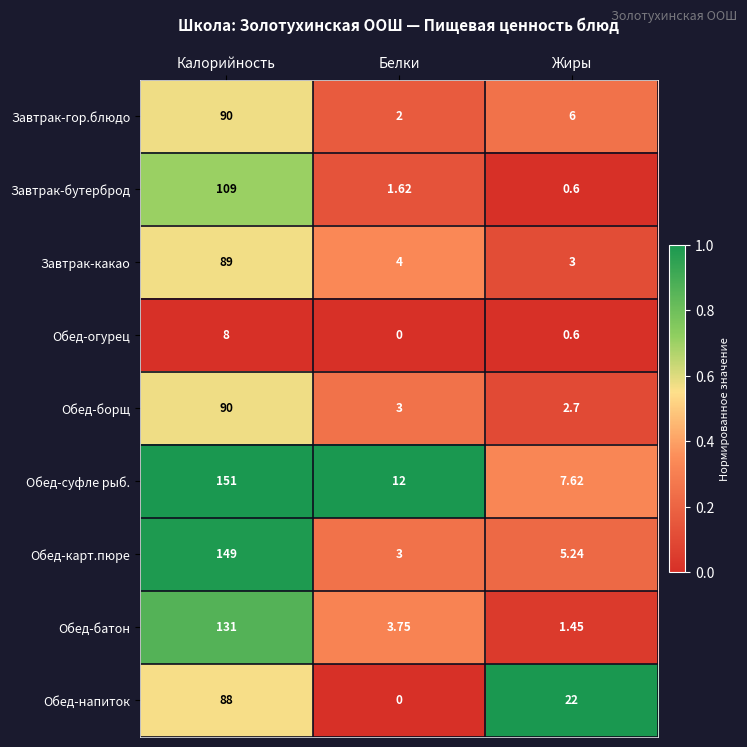

Which series has the largest total across all categories?

Обед-суфле рыб.